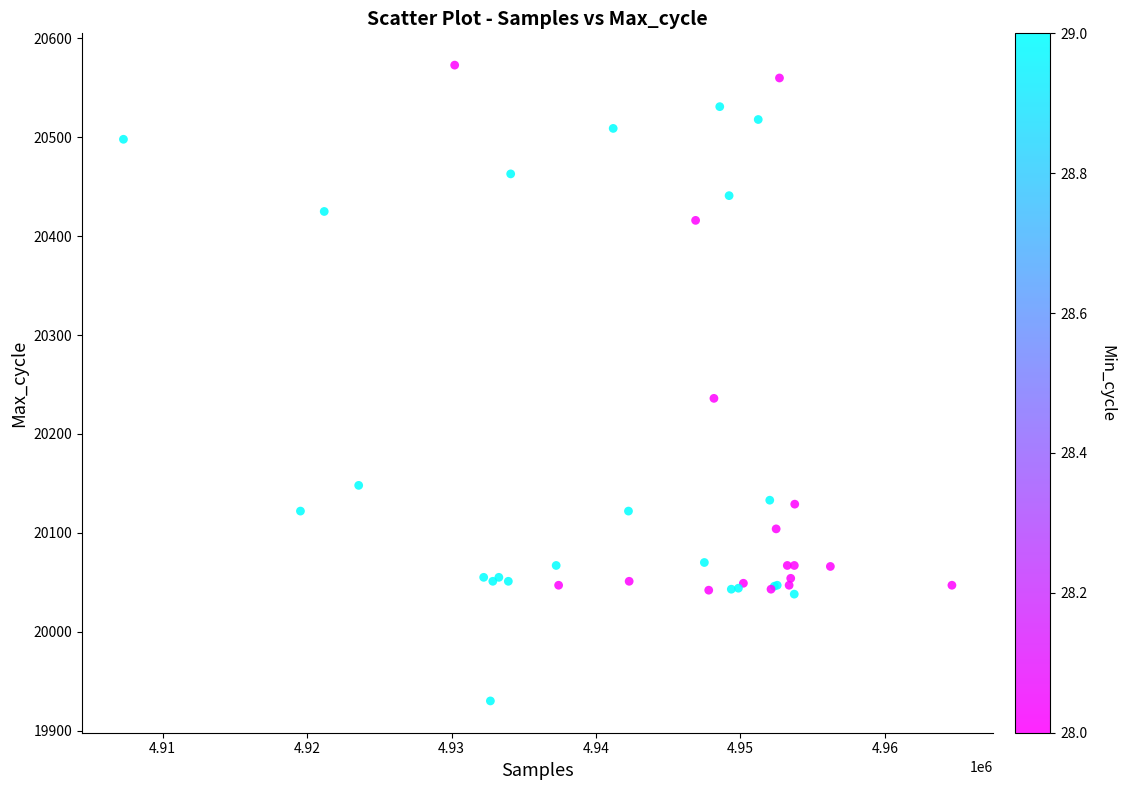

What Y value in the scatter plot is closest to 20251?

20236